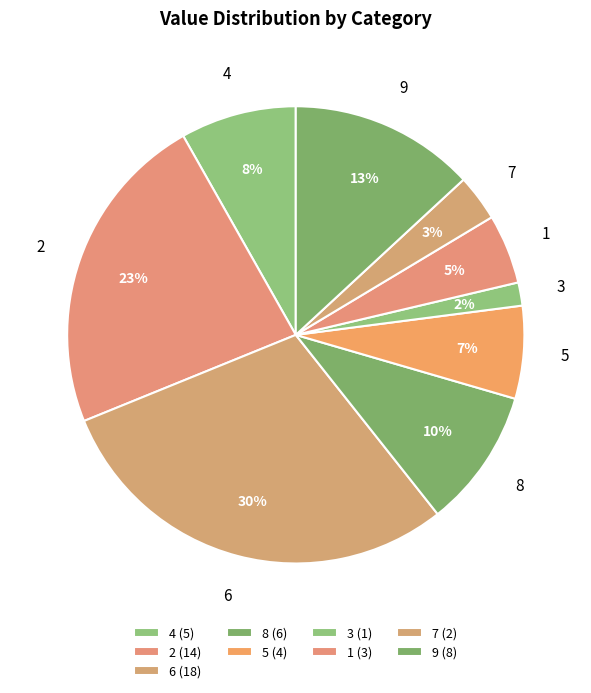

Approximately how many times larger is the value at 4 compared to 6?

0.3